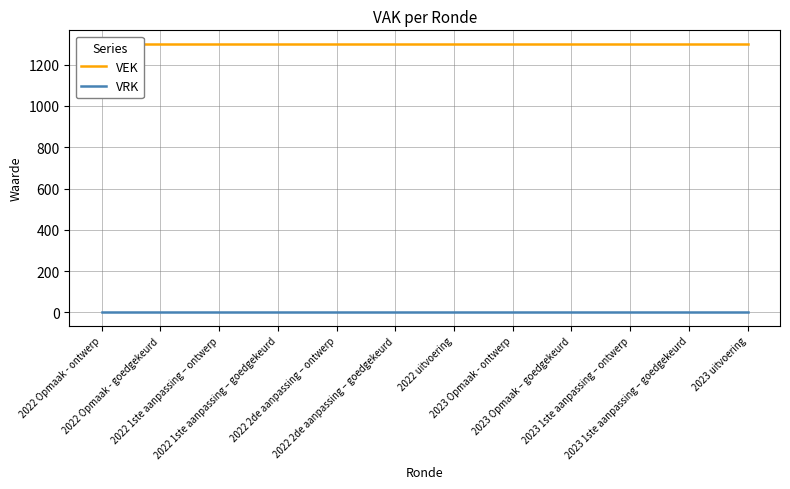

True or false: VEK and VRK cross at least once.

False